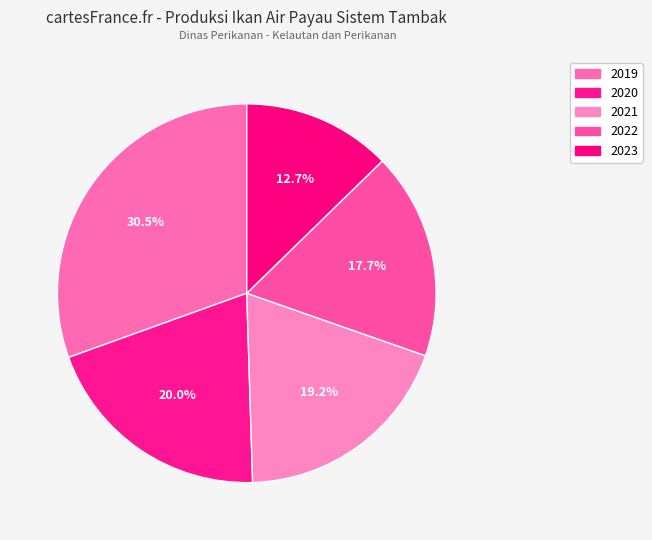

What portion of the pie excludes 2023?

87.3%